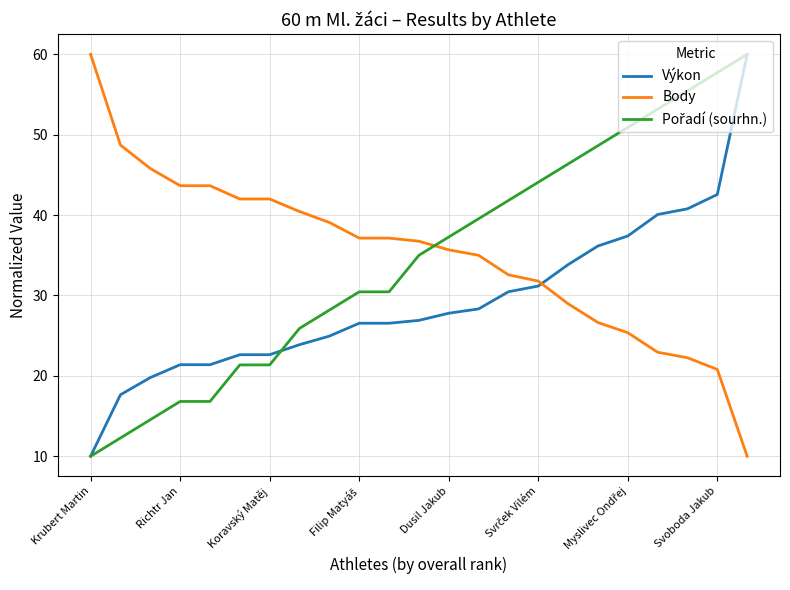

After their last crossing, which series has the higher values: Body or Výkon?

Výkon